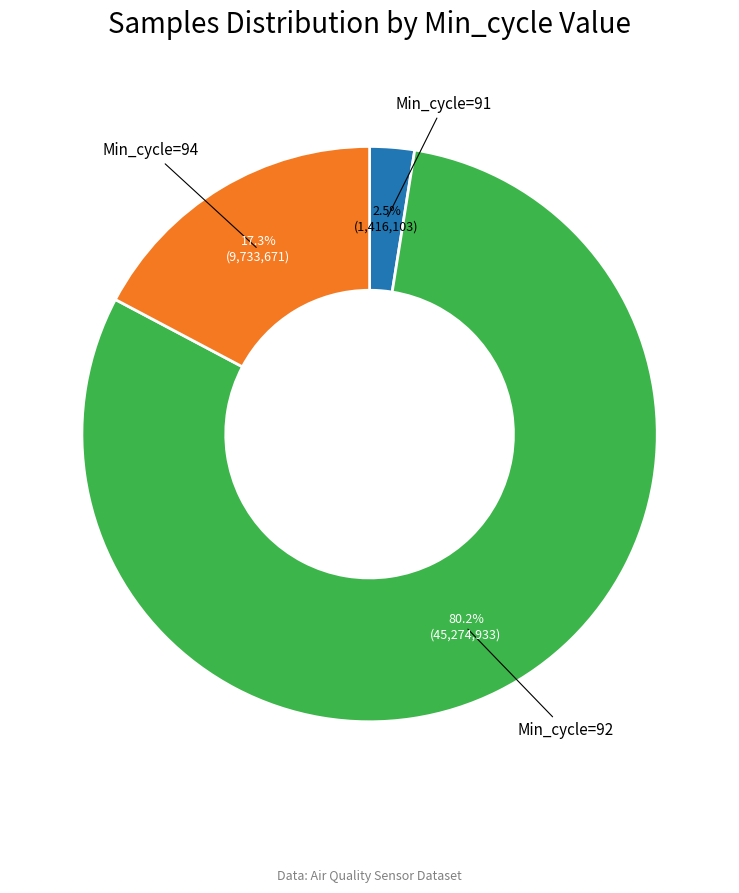

Count the number of slices in the pie.

3